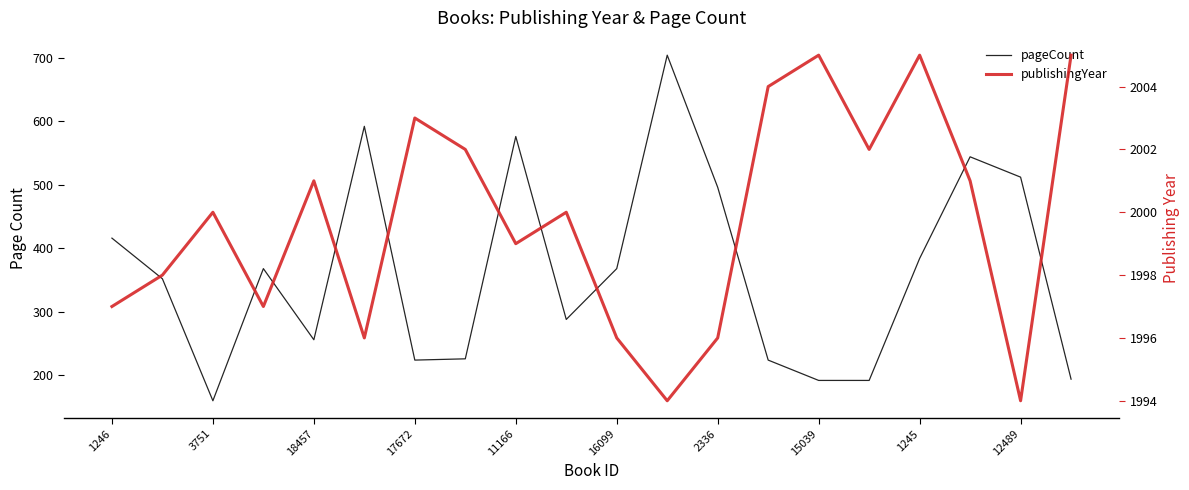

True or false: publishingYear has more than 2 points higher than both neighbors.

True